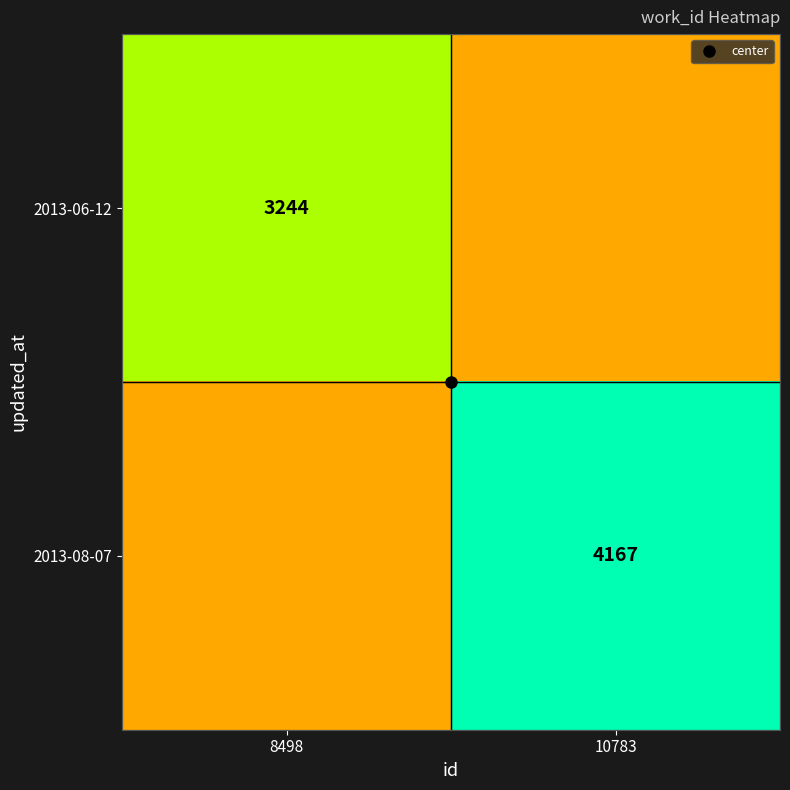

At which category is the sum across all series the highest?

10783